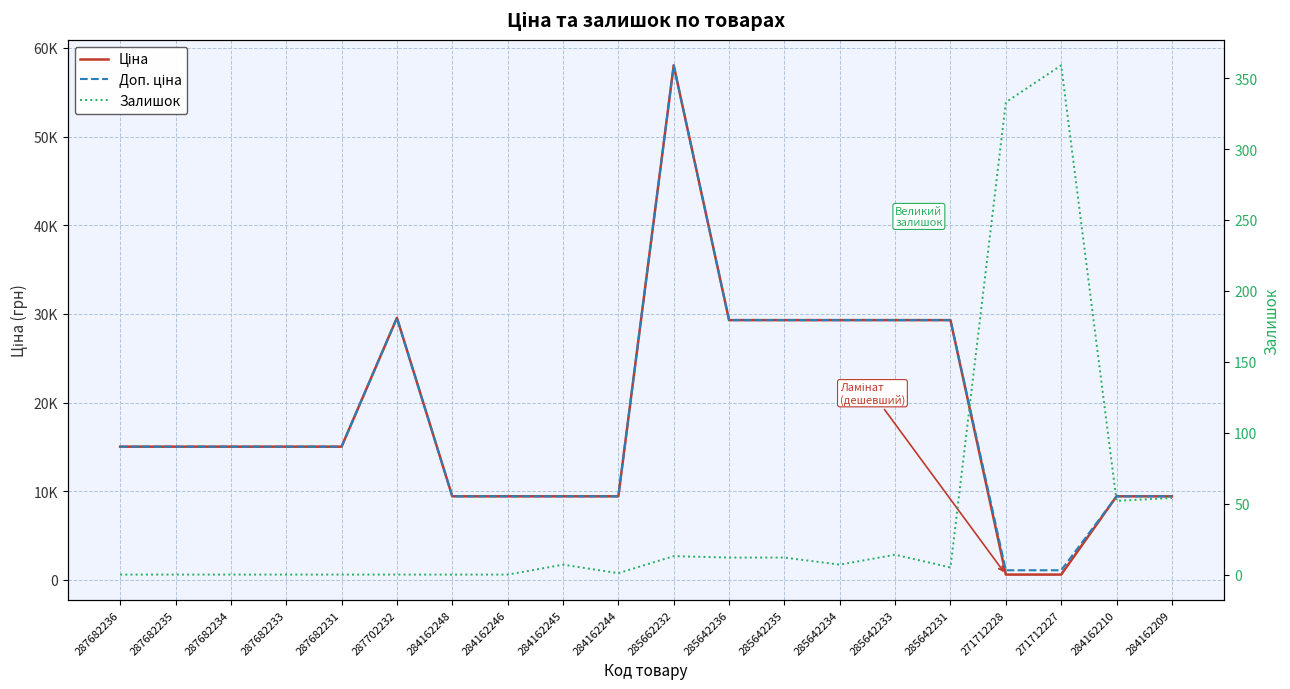

The value of Ціна at 285642235 is 48739.2. True or false?

False